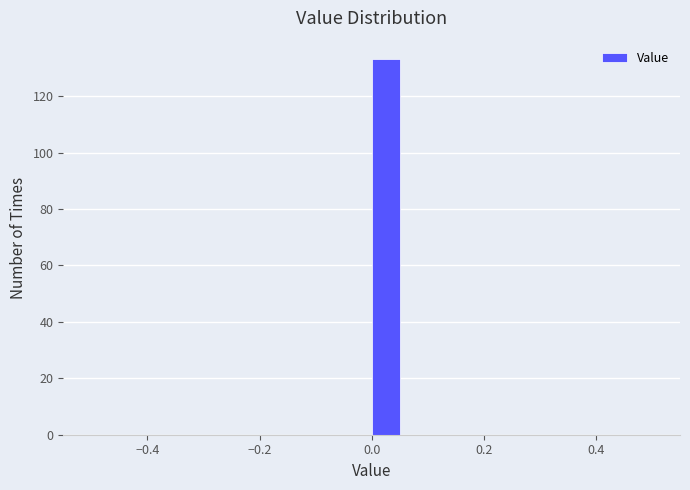

Read against the x-axis, roughly where is the centre of the tallest bar?

0.02